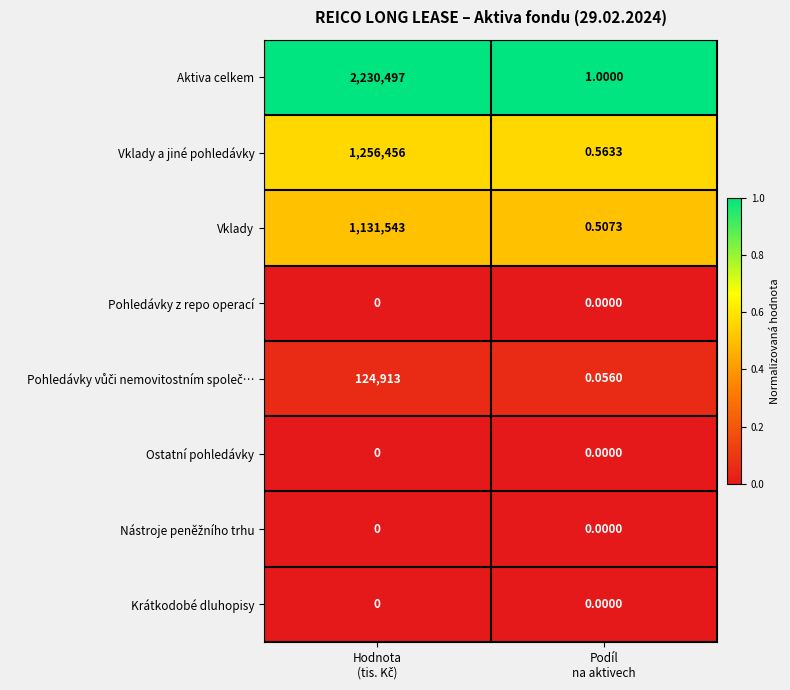

Which series has the largest total across all categories?

Aktiva celkem